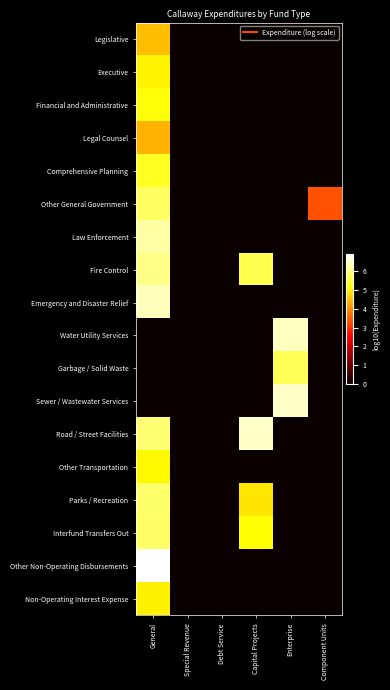

Which series has the largest range (max minus min)?

Other Non-Operating Disbursements